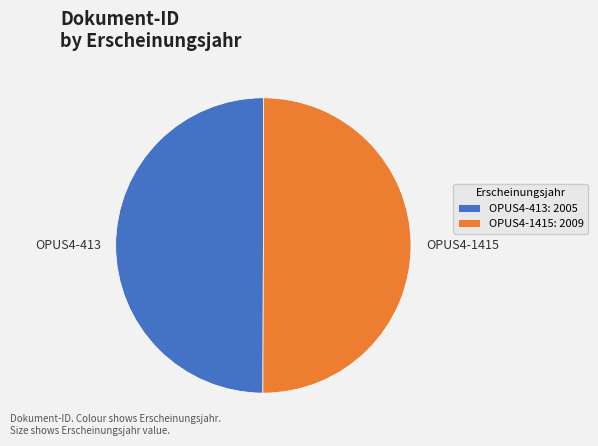

Combined, do OPUS4-1415 and OPUS4-413 account for over 50%?

Yes